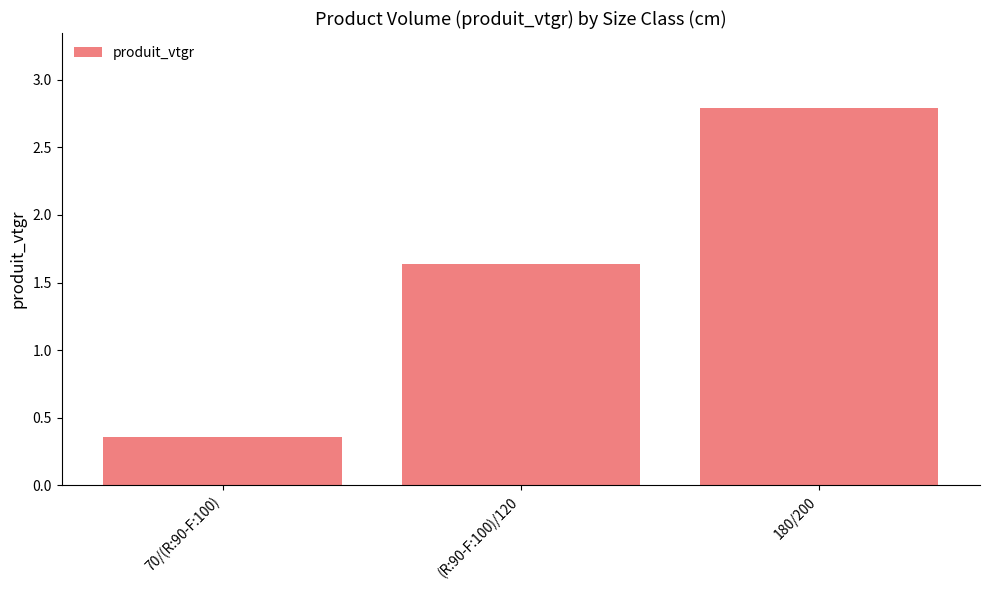

True or false: the data shows 1.5 at 180/200.

False